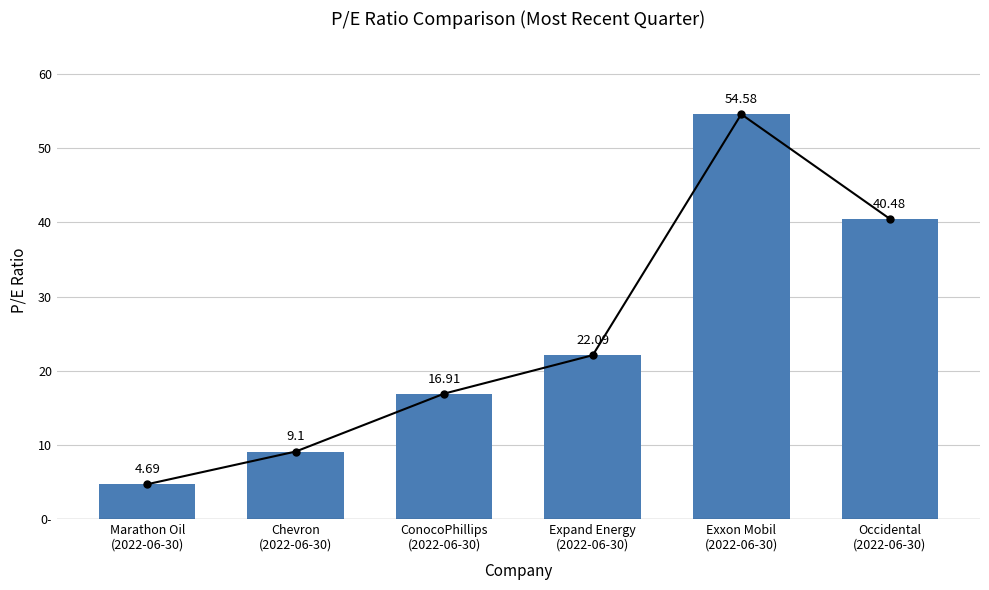

What is the difference between the maximum and second lowest values?

45.5